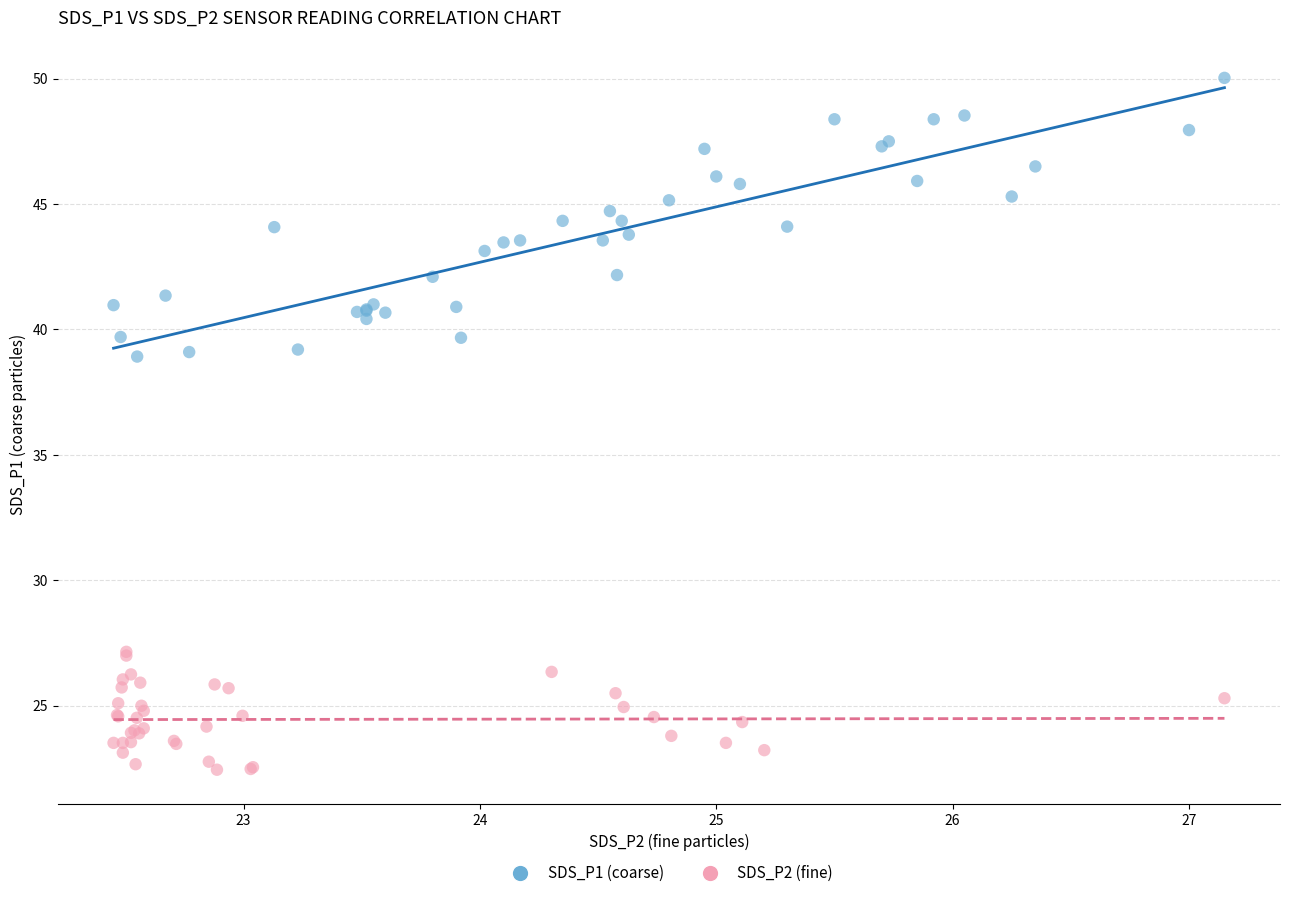

Which series contains the highest Y value?

SDS_P1 (coarse)